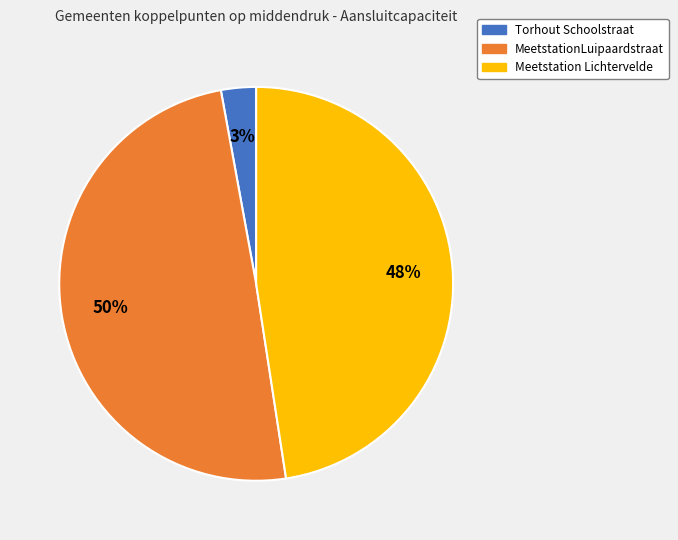

What is the ratio of the value at Meetstation Lichtervelde to the value at MeetstationLuipaardstraat?

1.0